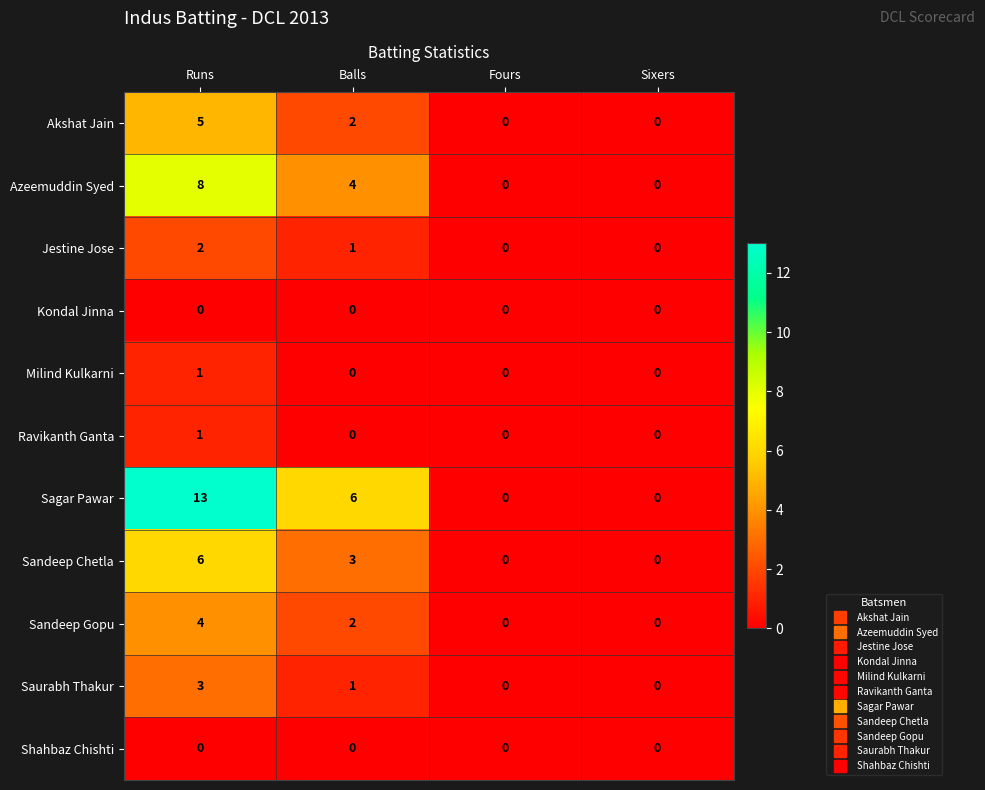

What is the difference between the Sandeep Chetla values at Fours and Balls?

3